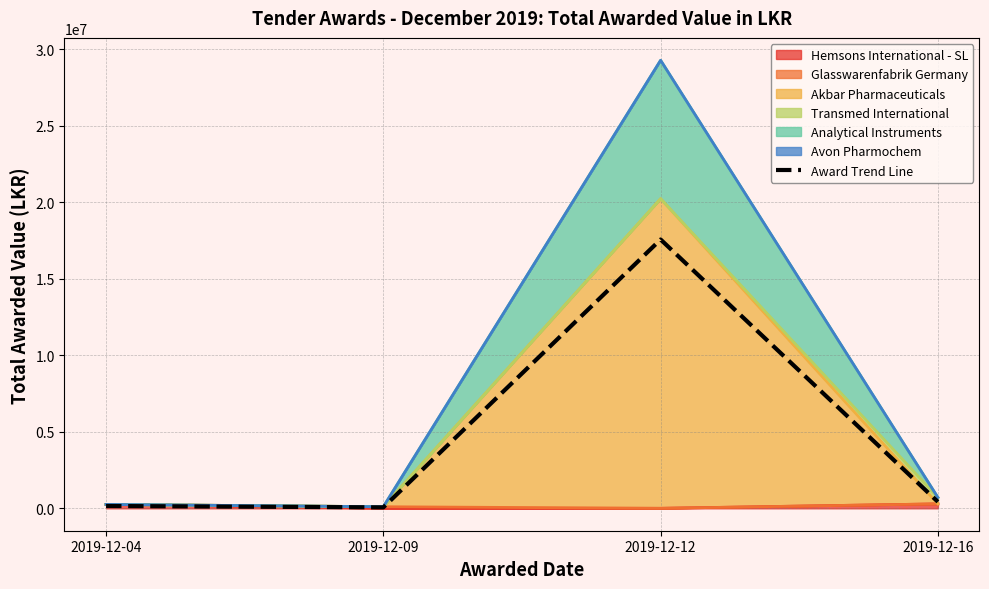

What is the change in value from 2019-12-09 to 2019-12-12?

+17498763.1